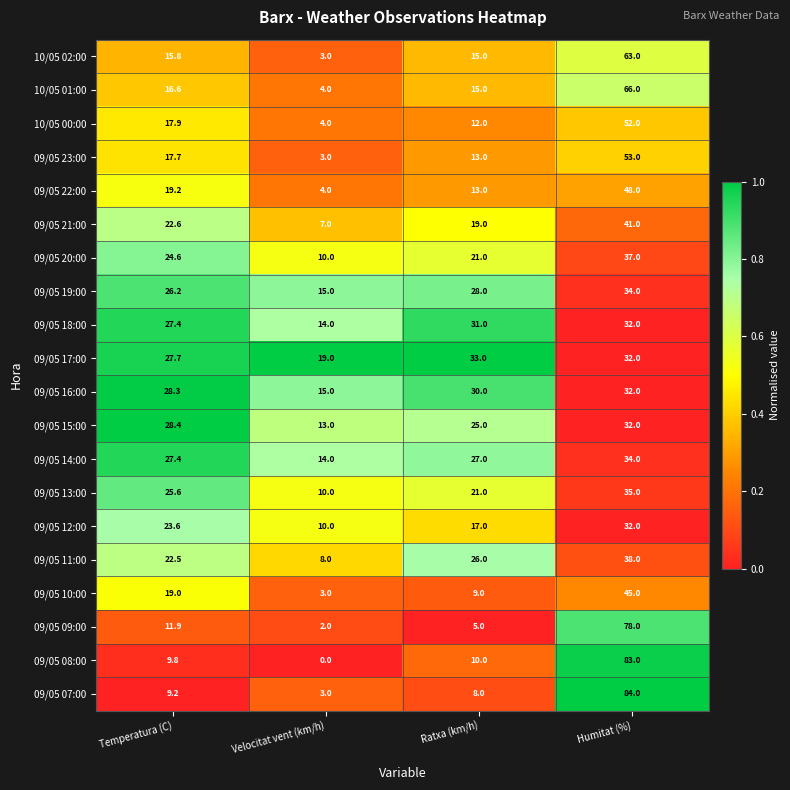

At which label does 10/05 02:00 reach its peak?

Humitat (%)